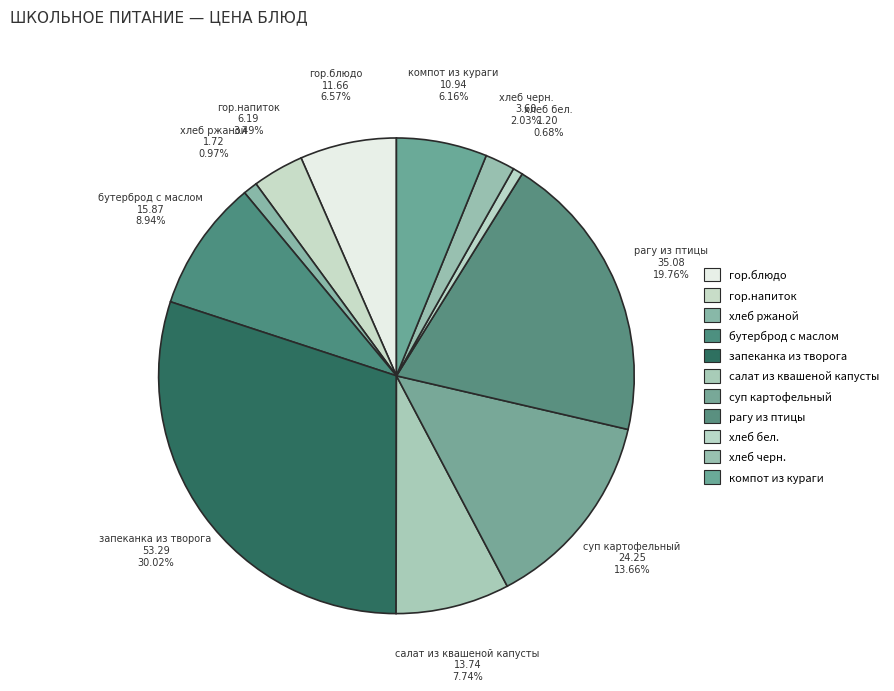

To the nearest percent, what portion does компот из кураги represent?

6%